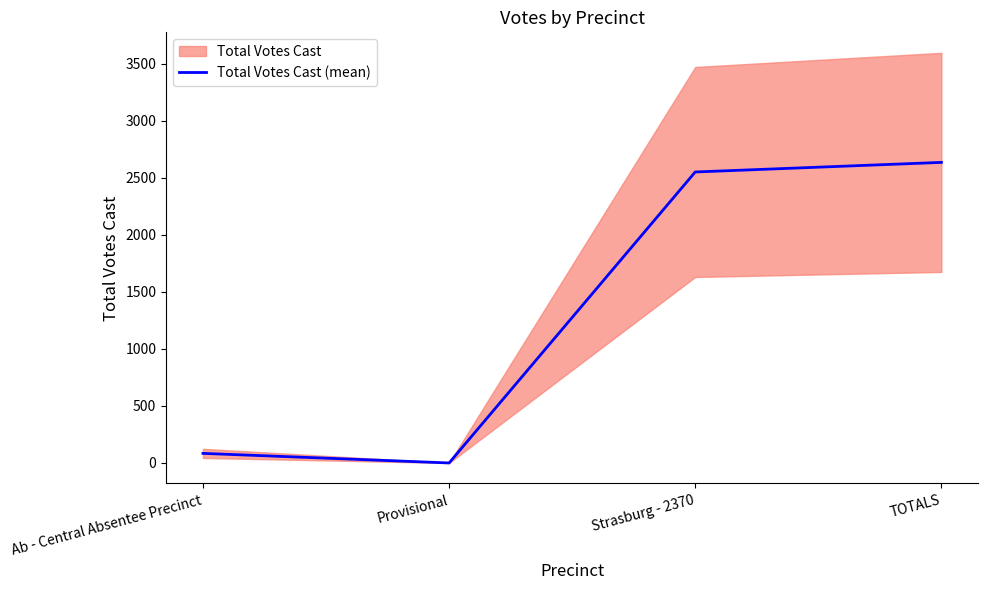

How many series are shown in this chart?

1